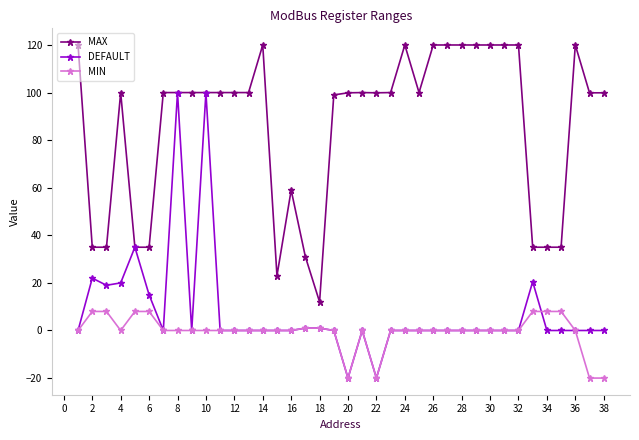

True or false: MIN has more than 0 points higher than both neighbors.

True